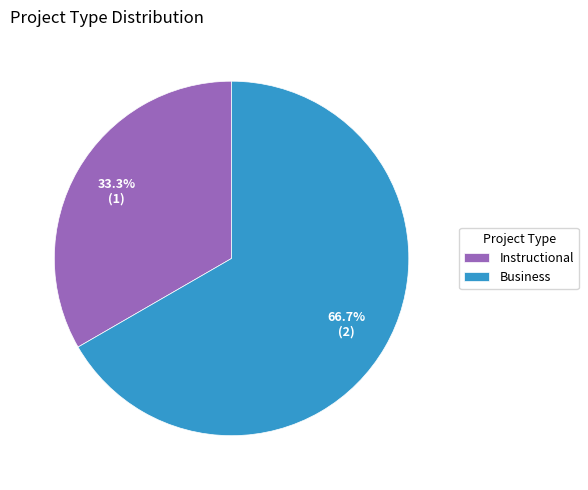

Does Instructional represent more than half of the total?

No